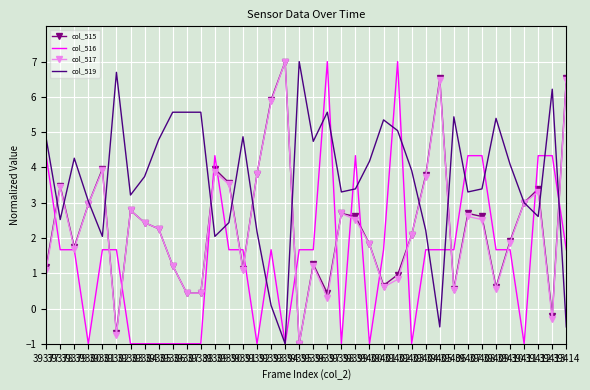

What are all the series names shown in the legend?

col_515, col_516, col_517, col_519